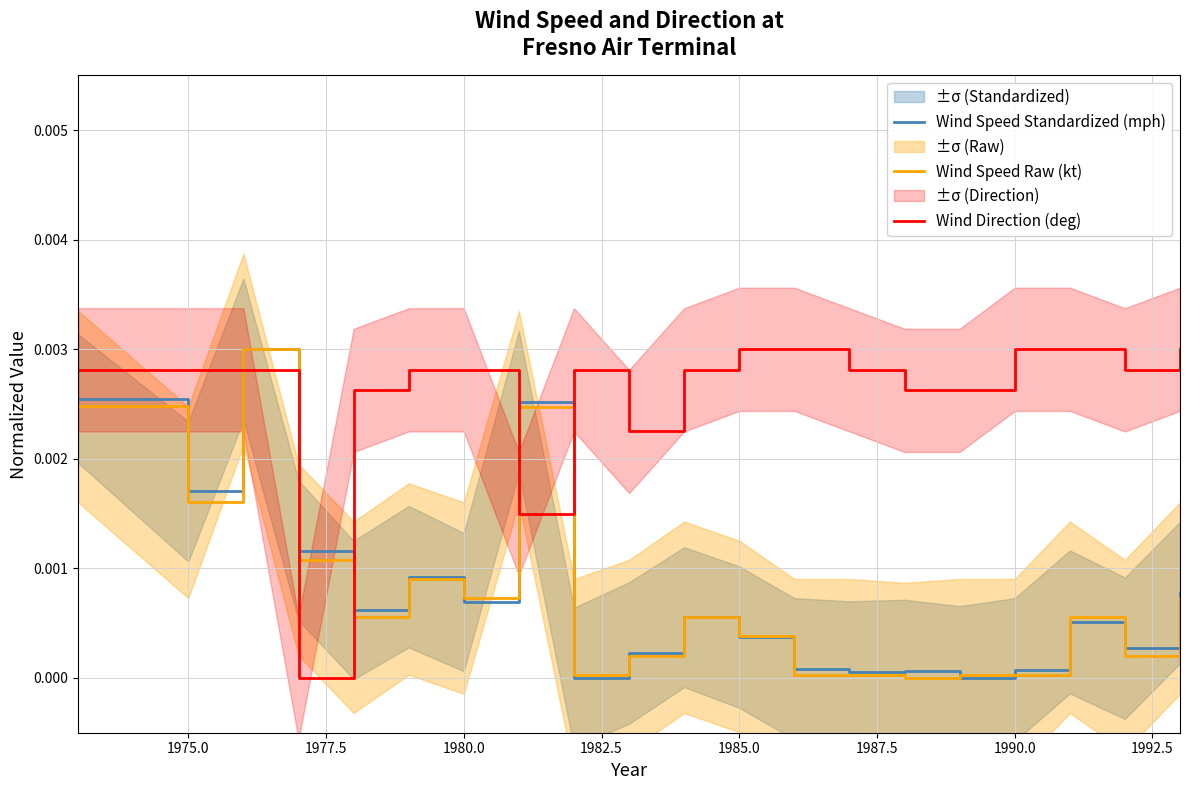

True or false: Wind Direction (deg) and Wind Speed Raw (kt) cross at least once.

True